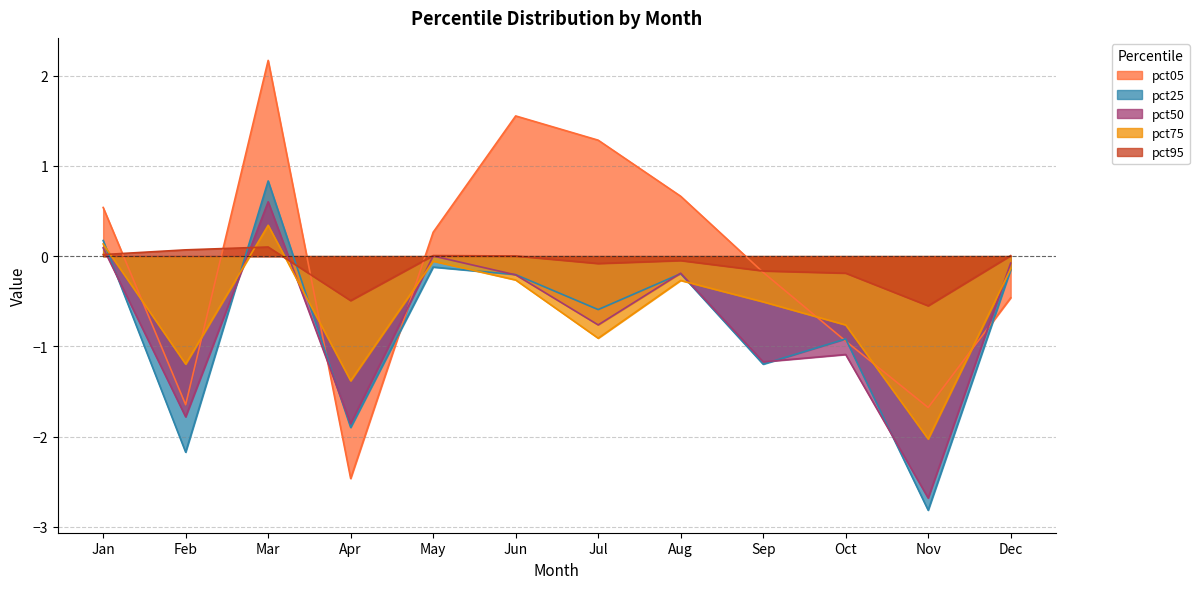

At how many categories does at least one series exceed 0?

8